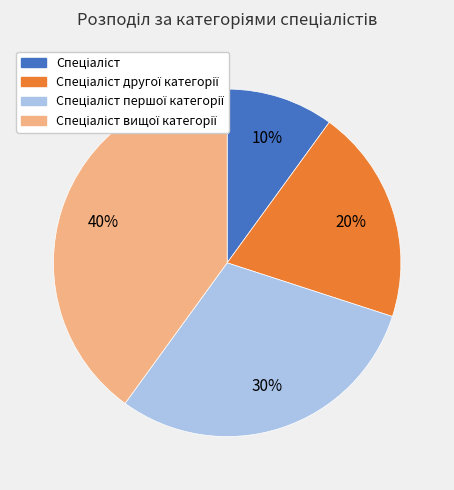

Is there any slice that represents more than half of the pie?

No